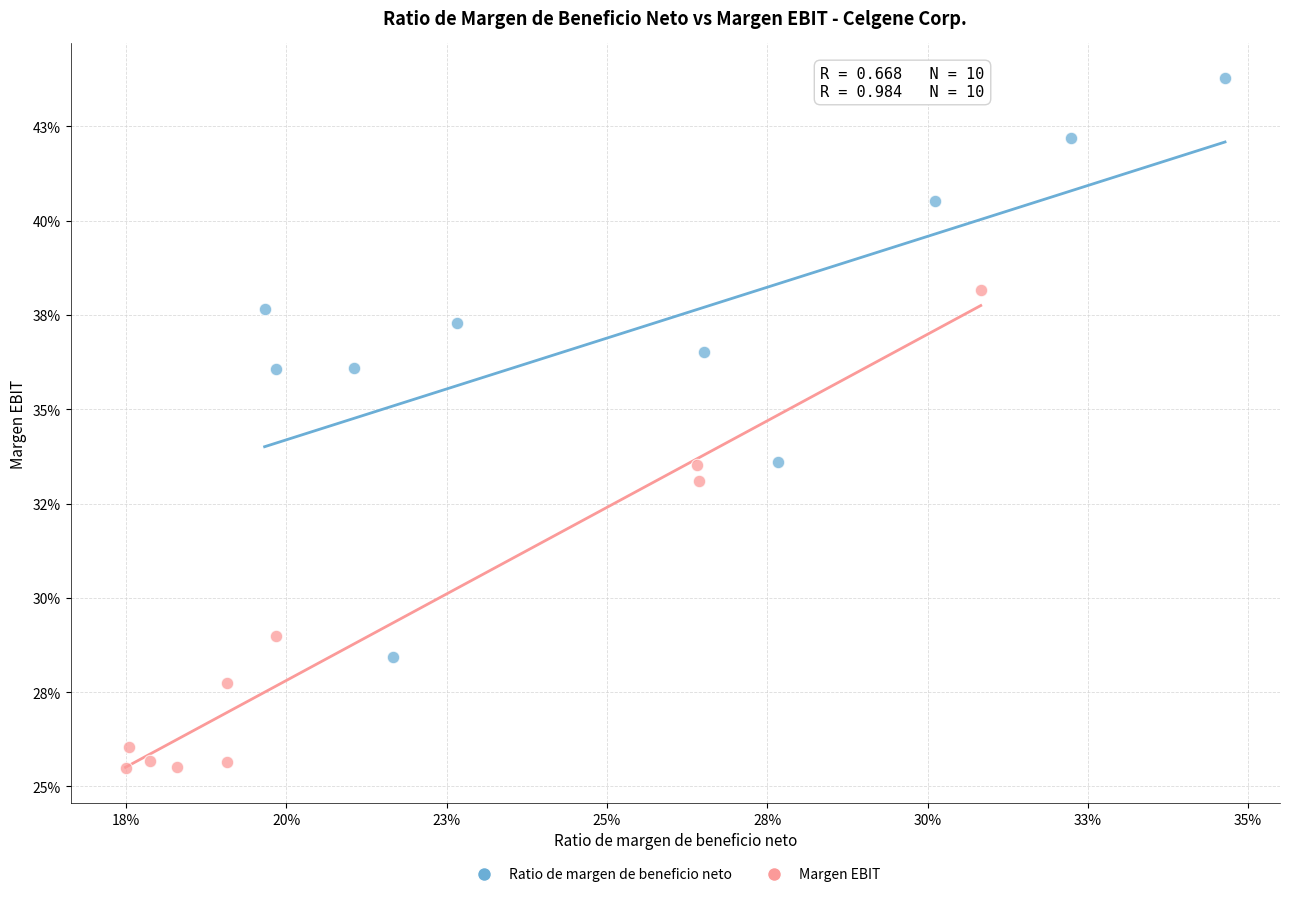

What are all the series names shown in the legend?

Ratio de margen de beneficio neto, Margen EBIT